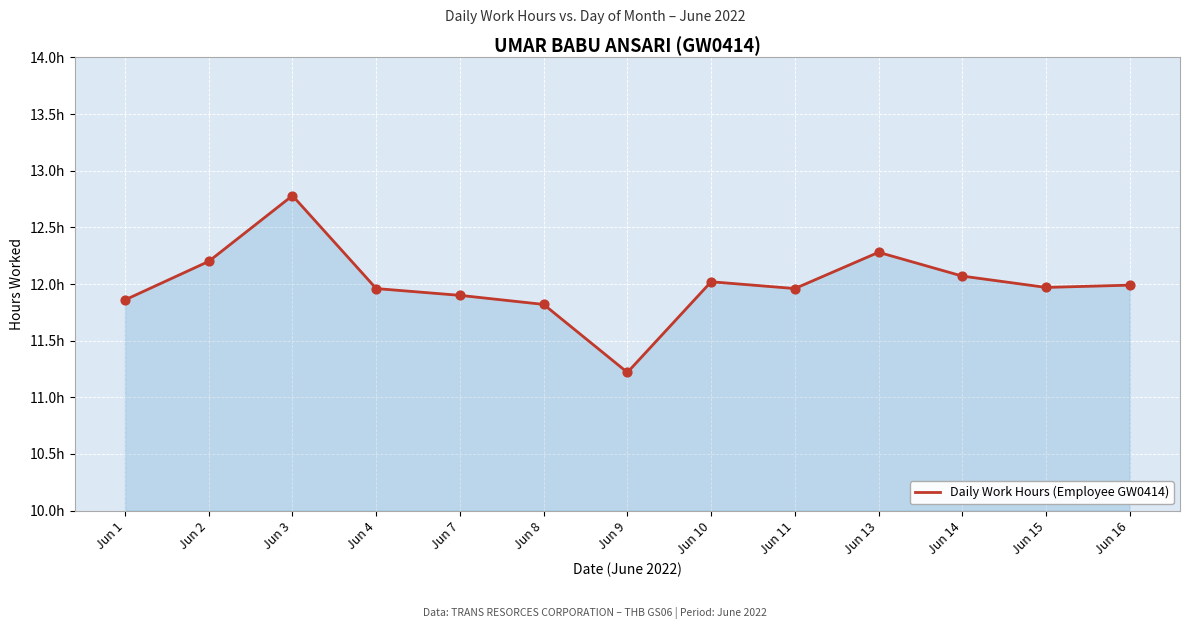

Approximately how many times larger is the value at Jun 7 compared to Jun 16?

1.0